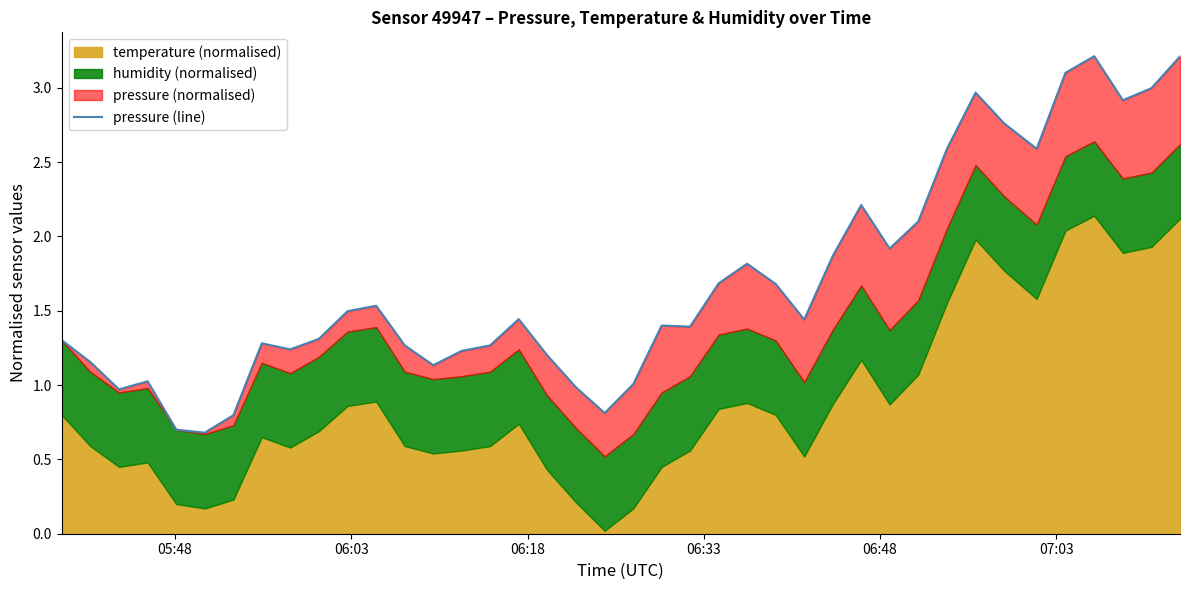

Reading left to right, transcribe all the data shown in this chart.

1.3	1.2	1.0	1.0	0.7	0.7	0.8	1.3	1.2	1.3	1.5	1.5	1.3	1.1	1.2	1.3	1.4	1.2	1.0	0.8	1.0	1.4	1.4	1.7	1.8	1.7	1.4	1.9	2.2	1.9	2.1	2.6	3.0	2.8	2.6	3.1	3.2	2.9	3.0	3.2